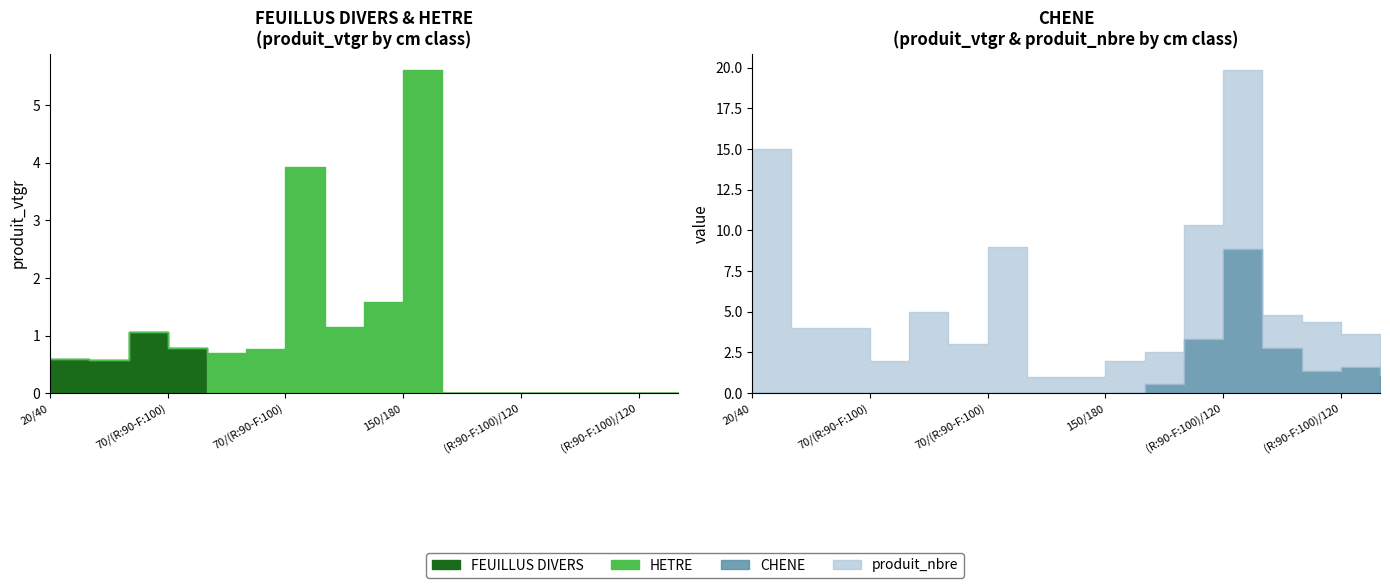

Between 20/40 and (R:90-F:100)/120, which series saw the biggest shift?

CHENE